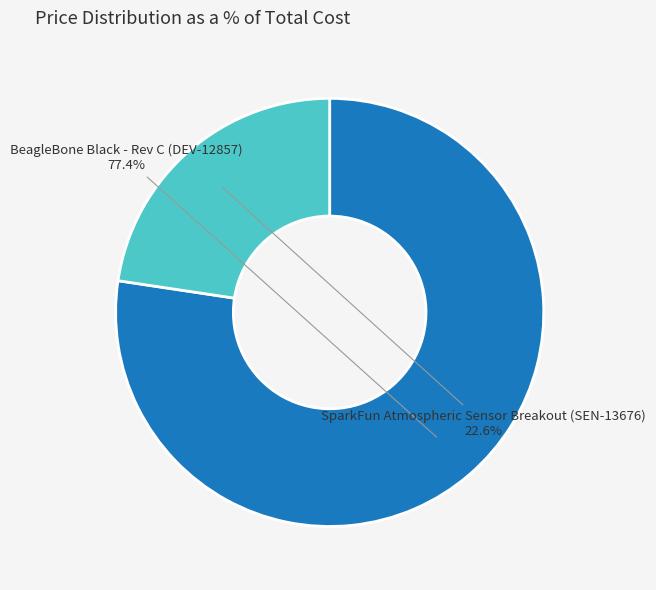

To the nearest percent, what is the difference between the largest and smallest slice percentages?

55%